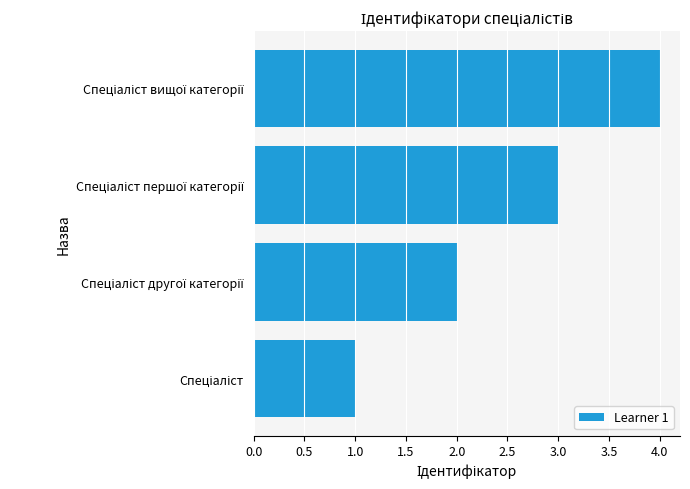

What is the maximum value shown in the chart?

4